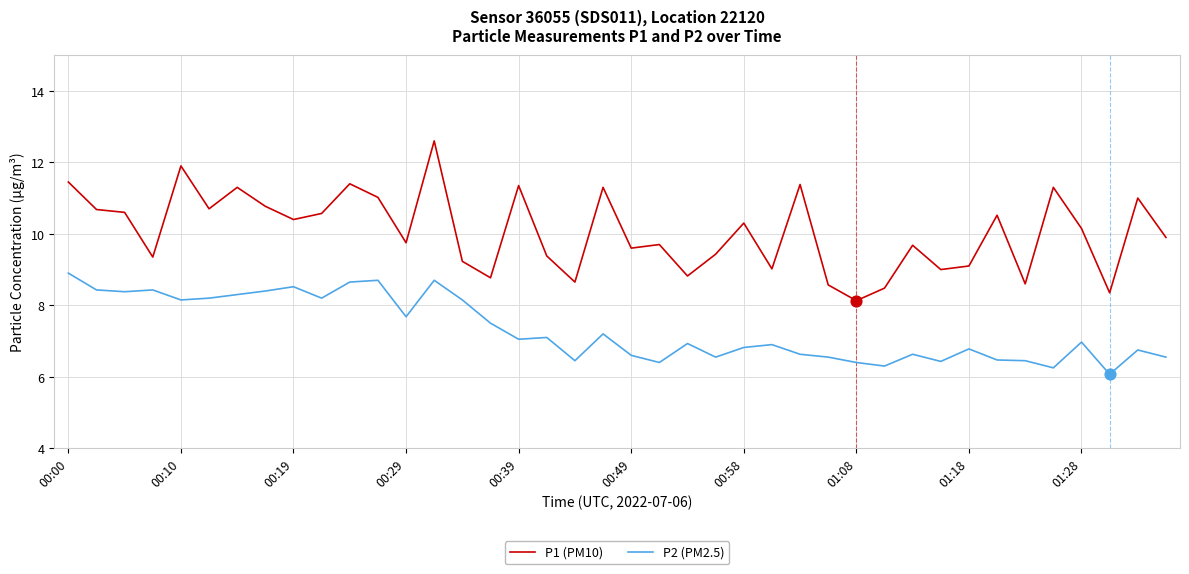

Which series has the largest total across all categories?

P1 (PM10)